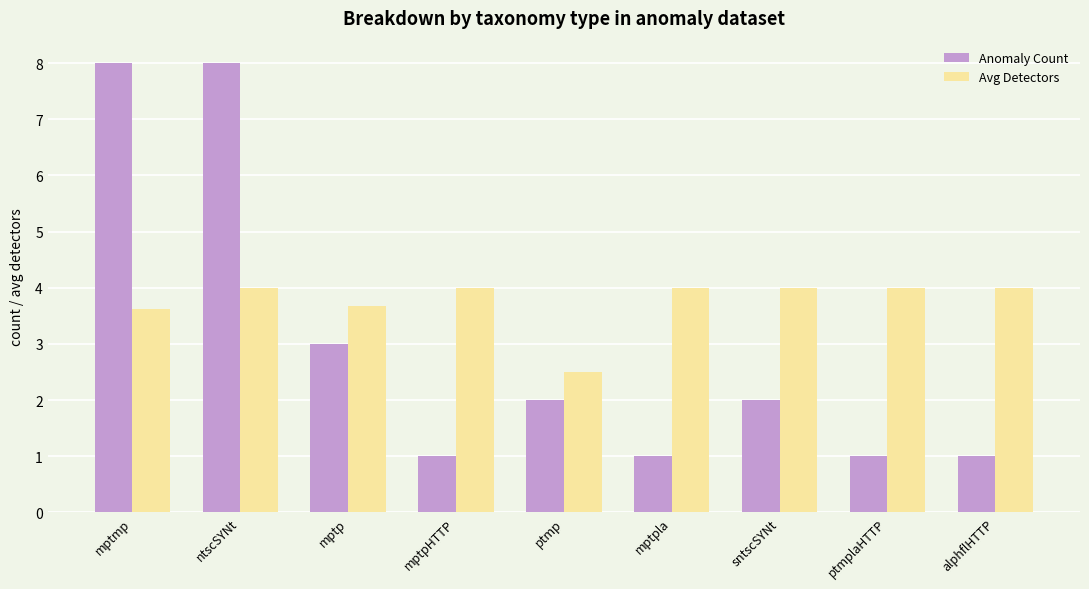

What are all the series names shown in the legend?

Anomaly Count, Avg Detectors